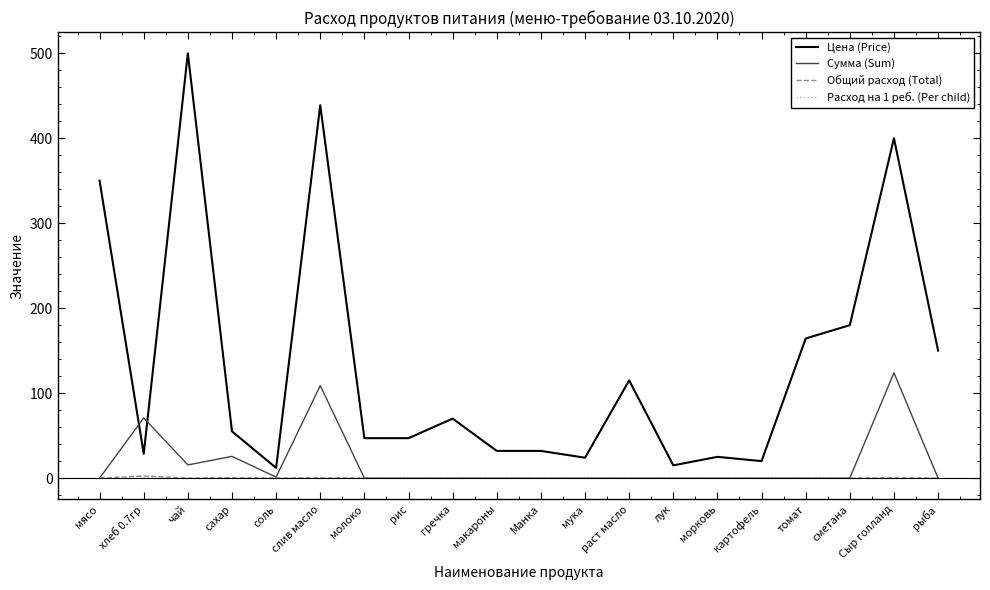

What position from the left is раст масло?

13